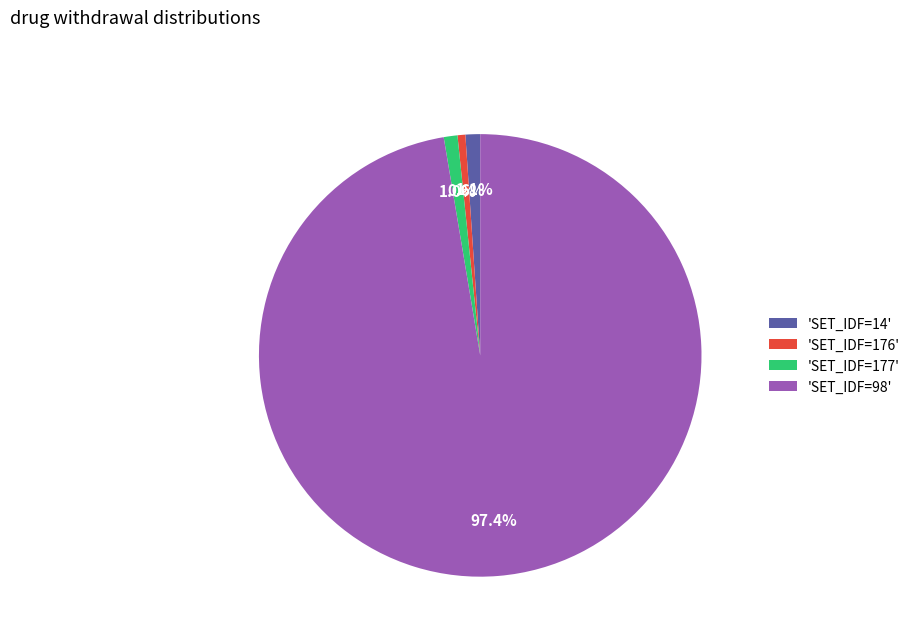

Count the number of slices in the pie.

4